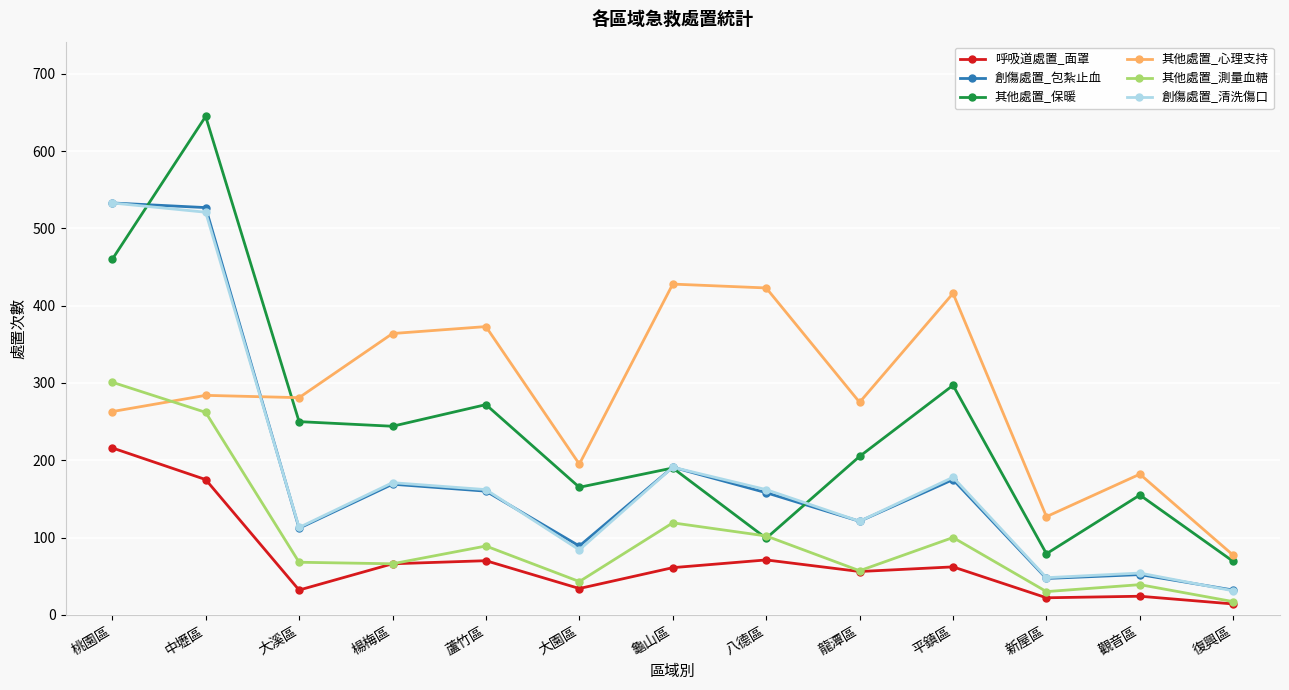

What are all the series names shown in the legend?

呼吸道處置_面罩, 創傷處置_包紮止血, 其他處置_保暖, 其他處置_心理支持, 其他處置_測量血糖, 創傷處置_清洗傷口